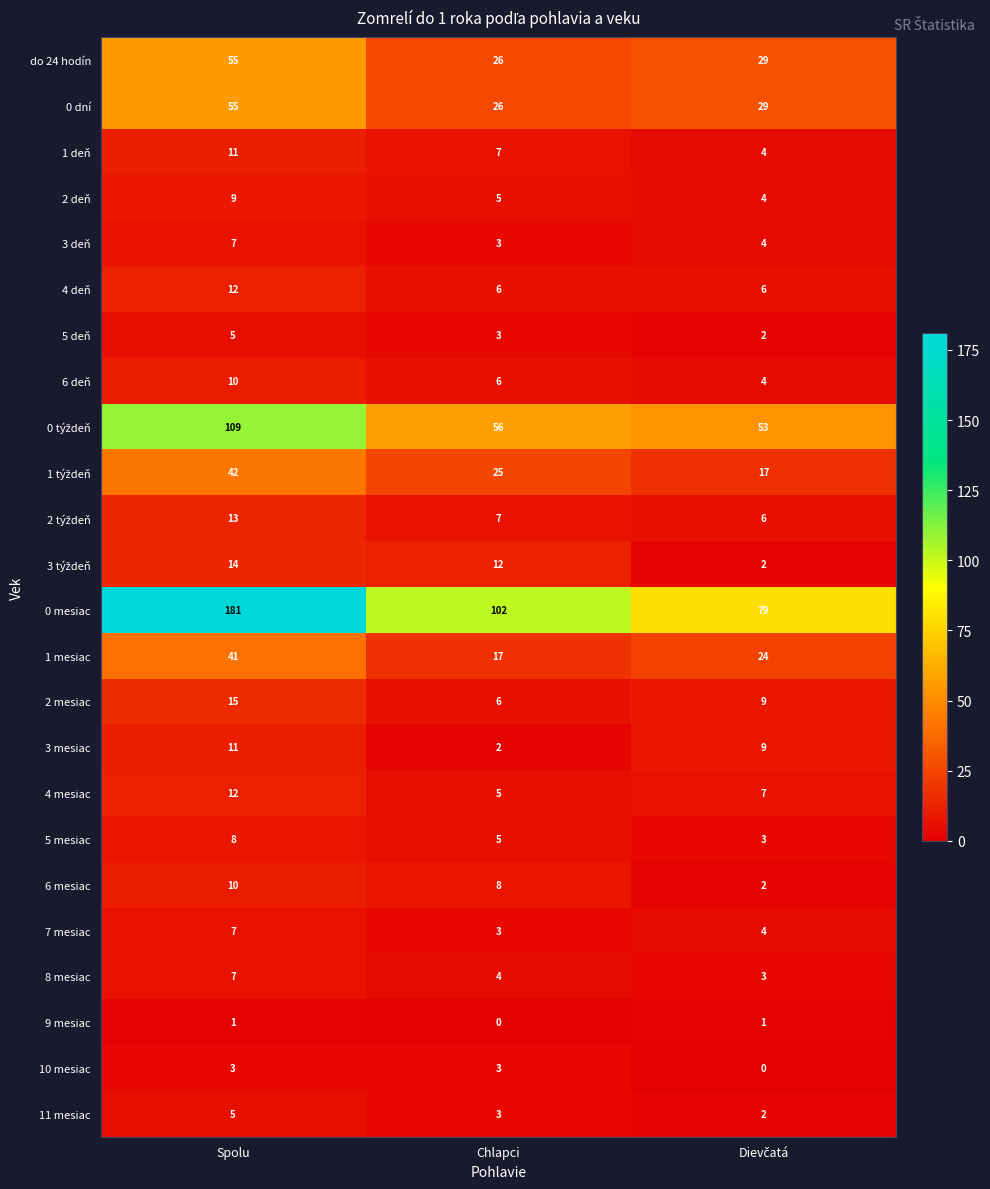

What is the sum of all 6 mesiac values?

20